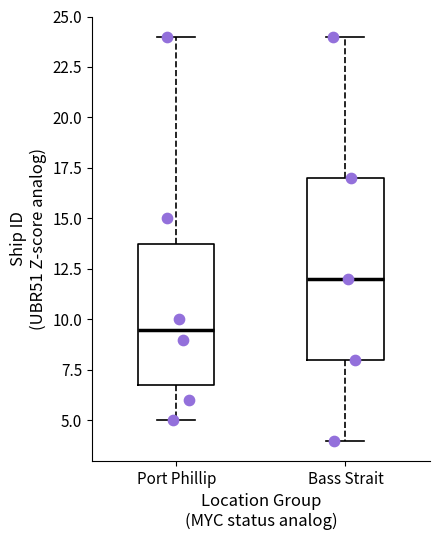

Reading left to right, transcribe this box plot: for each box, give where its median line is, the range the box spans, and where its two whiskers end, as read against the y-axis. The values are not printed on the chart, so give them approximately, as read against the axis.

Port Phillip: median 9.5, box 7.0 to 14.0, whiskers 5.0 to 24.0
Bass Strait: median 12.0, box 8.0 to 17.0, whiskers 4.0 to 24.0